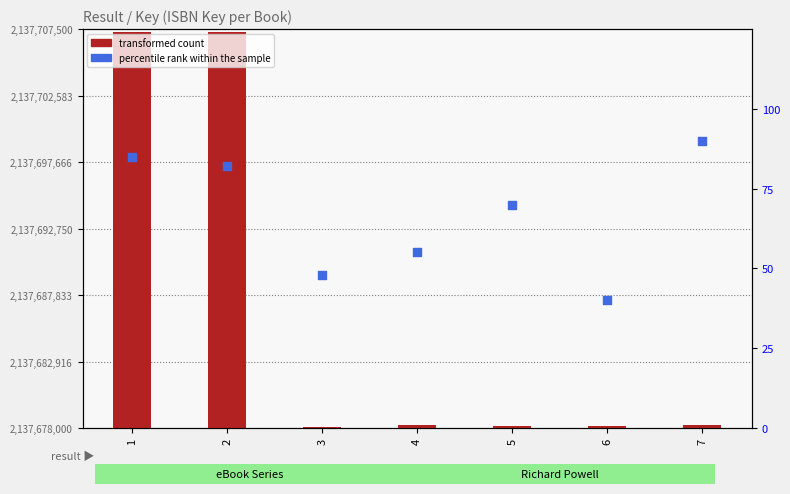

Which series has the largest total across all categories?

transformed count